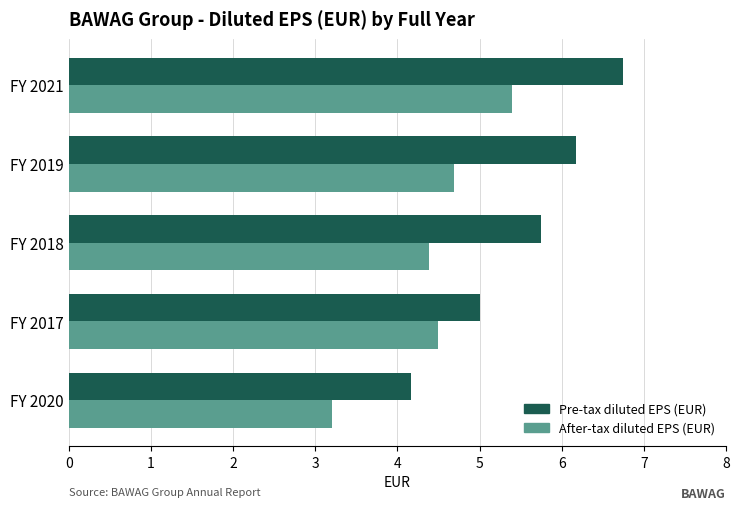

What is the spread (max minus min) of values at FY 2017?

0.5